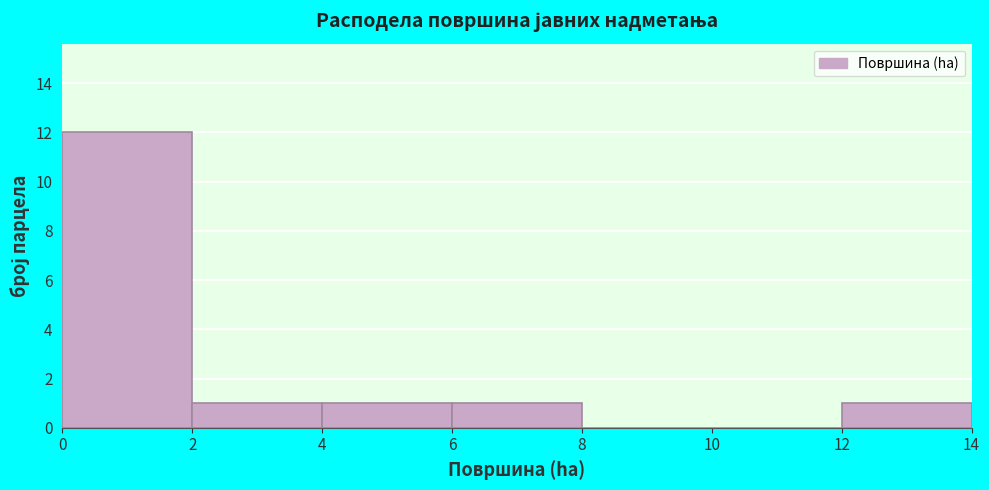

Over which range of the x-axis is the bar tallest?

0 to 2